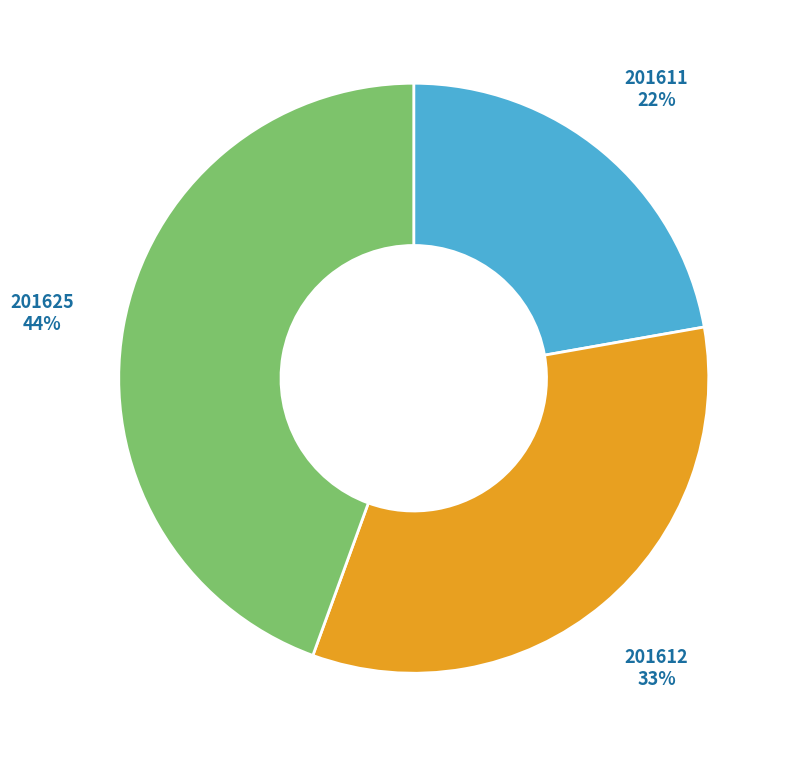

Does any single category account for the majority?

No